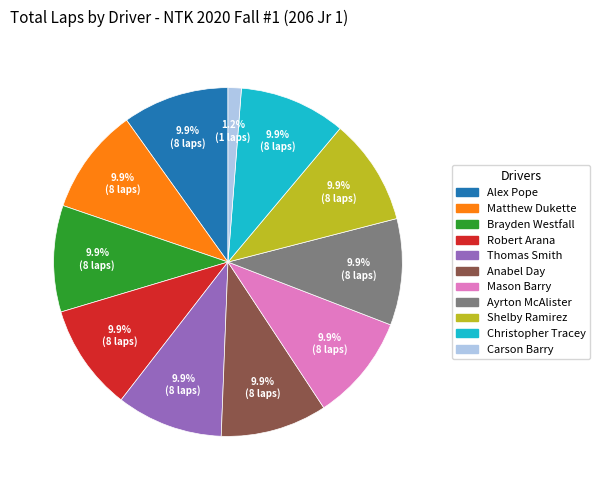

To the nearest percent, what is the difference between the largest and smallest slice percentages?

9%